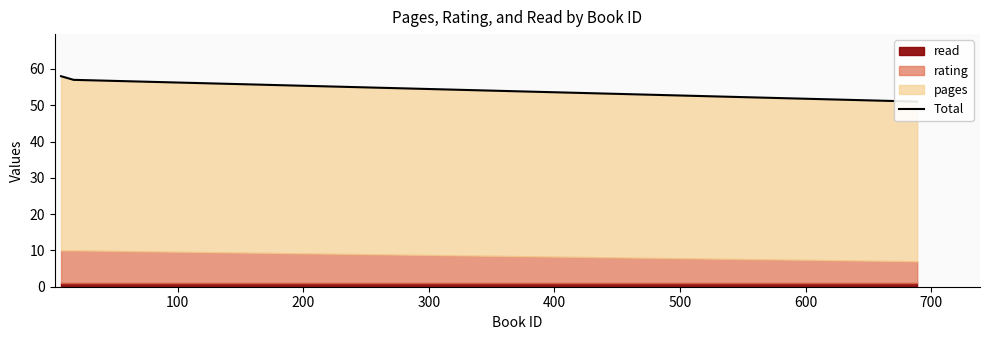

How many lines are shown in the chart?

1